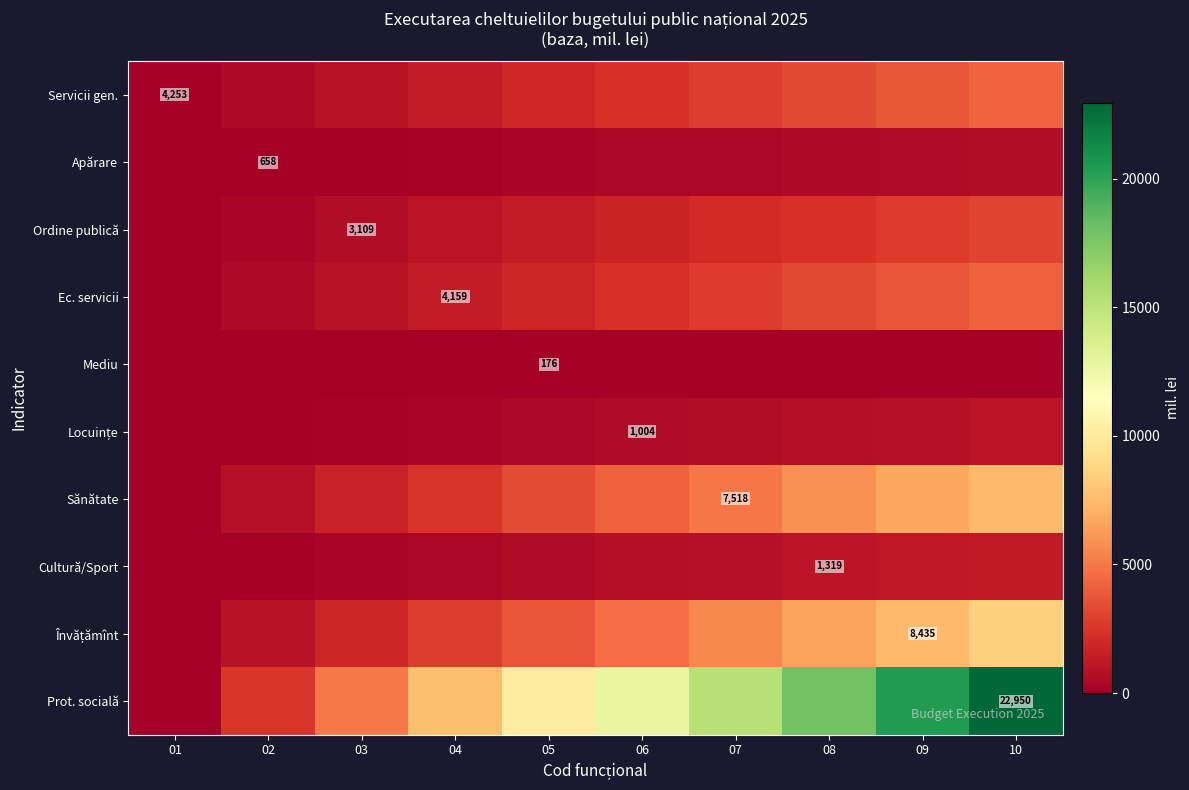

Which category has the highest value in the Cultură/Sport series?

10